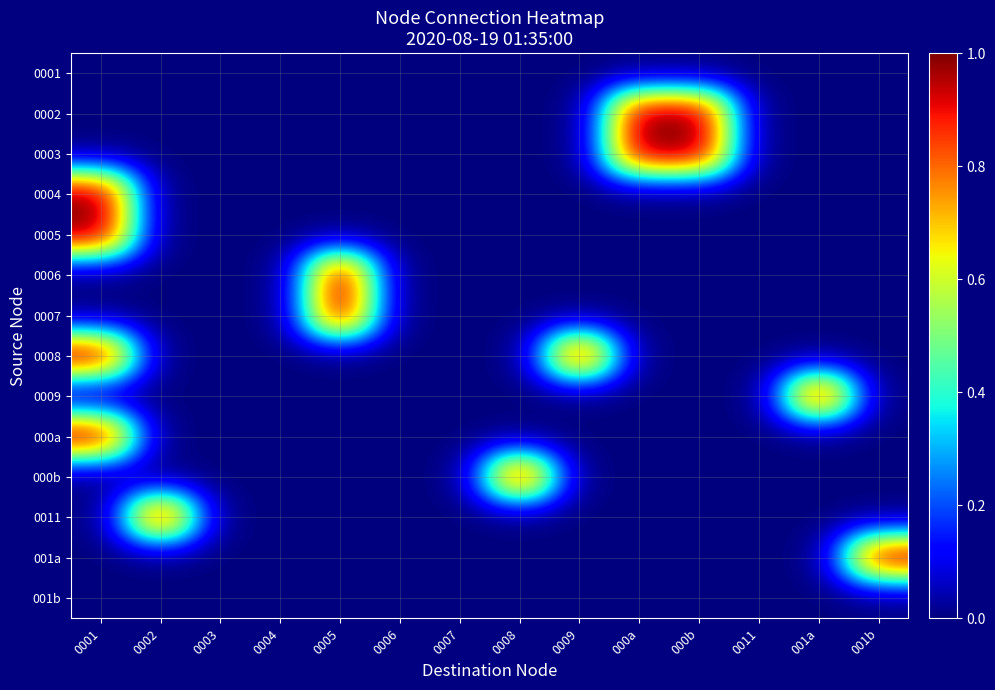

Which has a higher value, 0001 or 0011?

0001